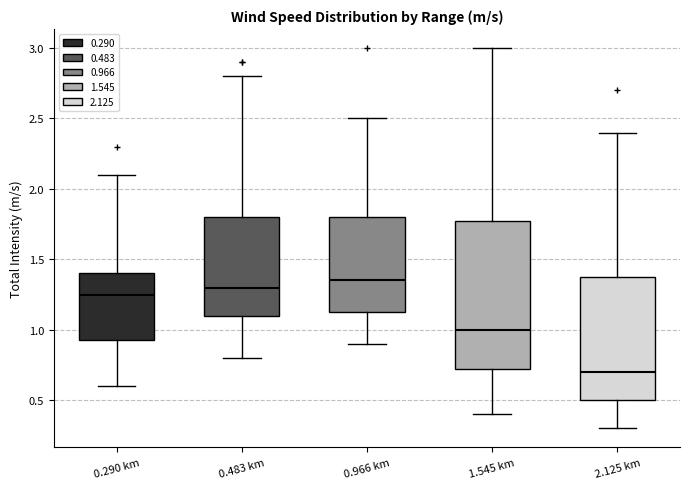

Reading left to right, read every box against the y-axis: the position of its median line, the range the box covers, and the ends of its whiskers. The values are not printed on the chart, so give them approximately, as read against the axis.

0.290 km: median 1.25, box 0.95 to 1.40, whiskers 0.60 to 2.10
0.483 km: median 1.30, box 1.10 to 1.80, whiskers 0.80 to 2.80
0.966 km: median 1.35, box 1.15 to 1.80, whiskers 0.90 to 2.50
1.545 km: median 1.00, box 0.75 to 1.80, whiskers 0.40 to 3.00
2.125 km: median 0.70, box 0.50 to 1.40, whiskers 0.30 to 2.40